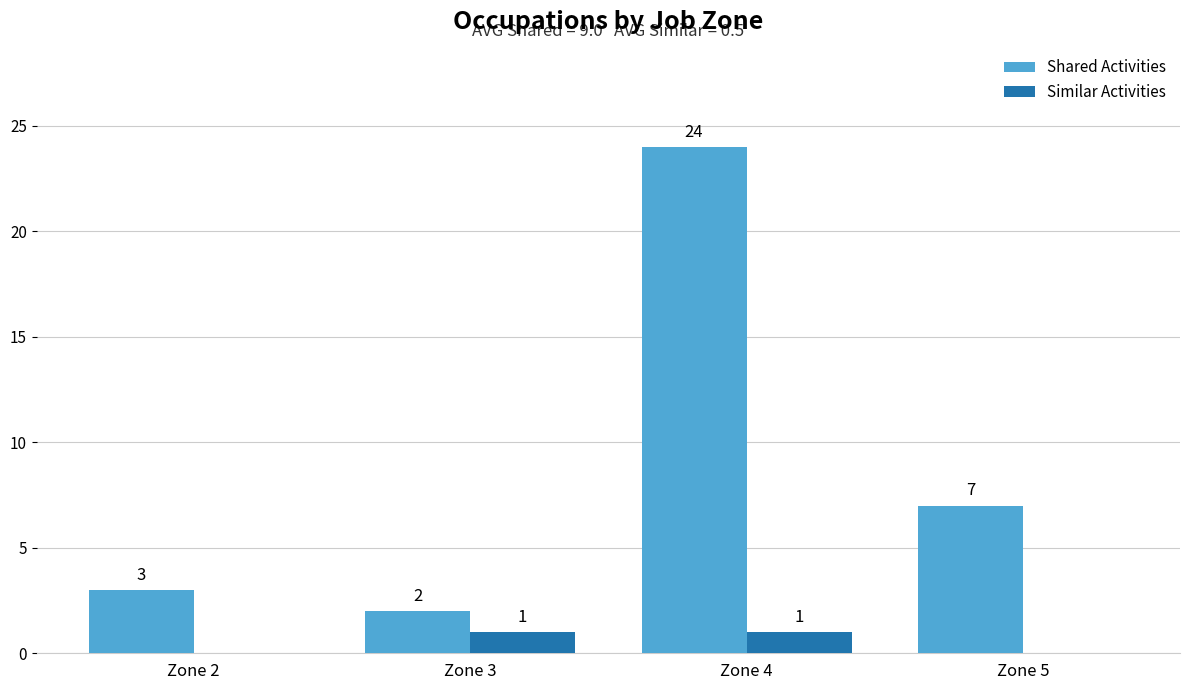

Count the number of data series in this chart.

2